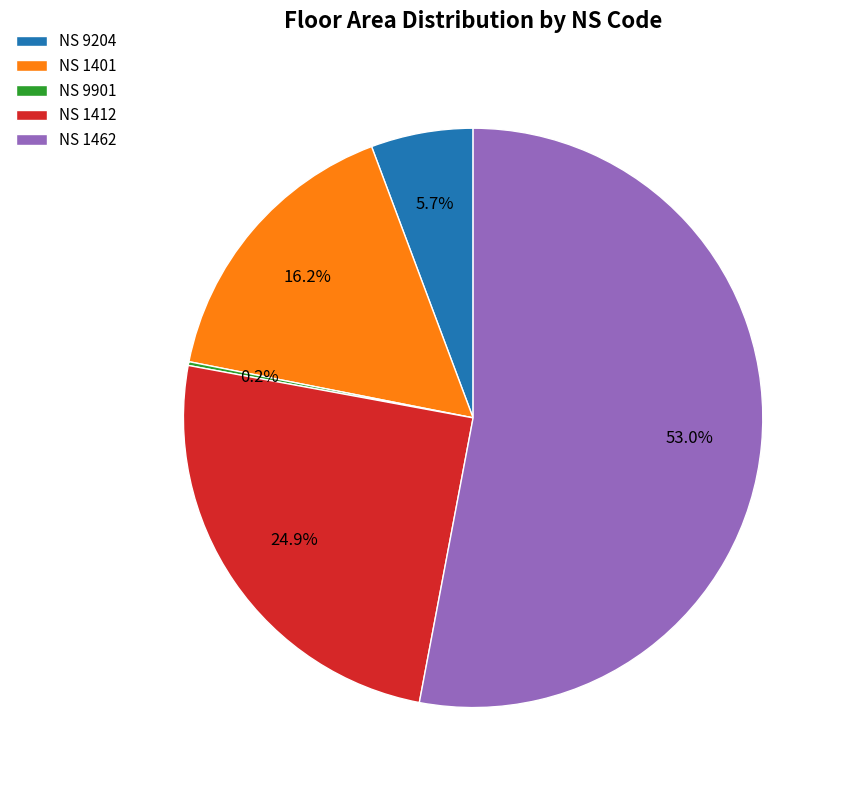

What is the ratio of the value at NS 1412 to the value at NS 1401?

1.5